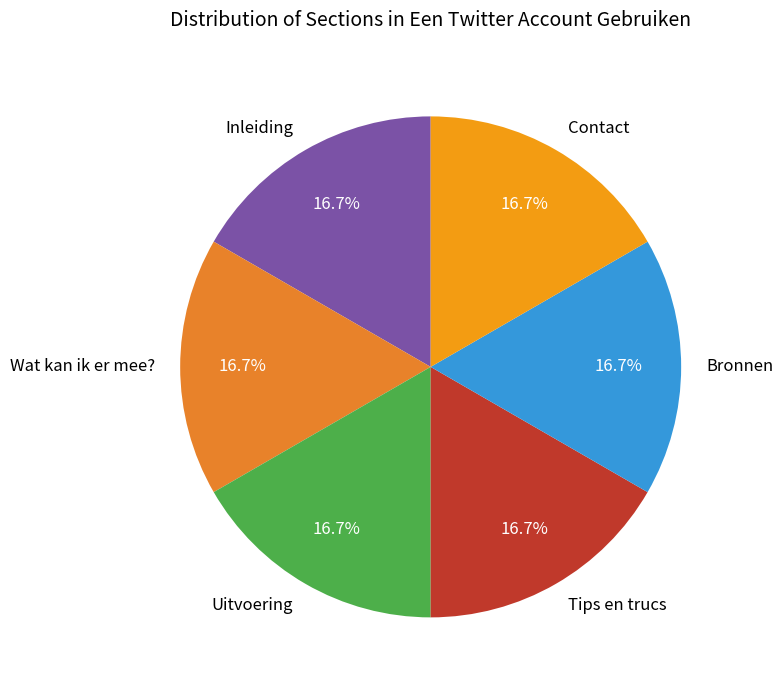

Approximately how many times larger is the value at Uitvoering compared to Inleiding?

1.0